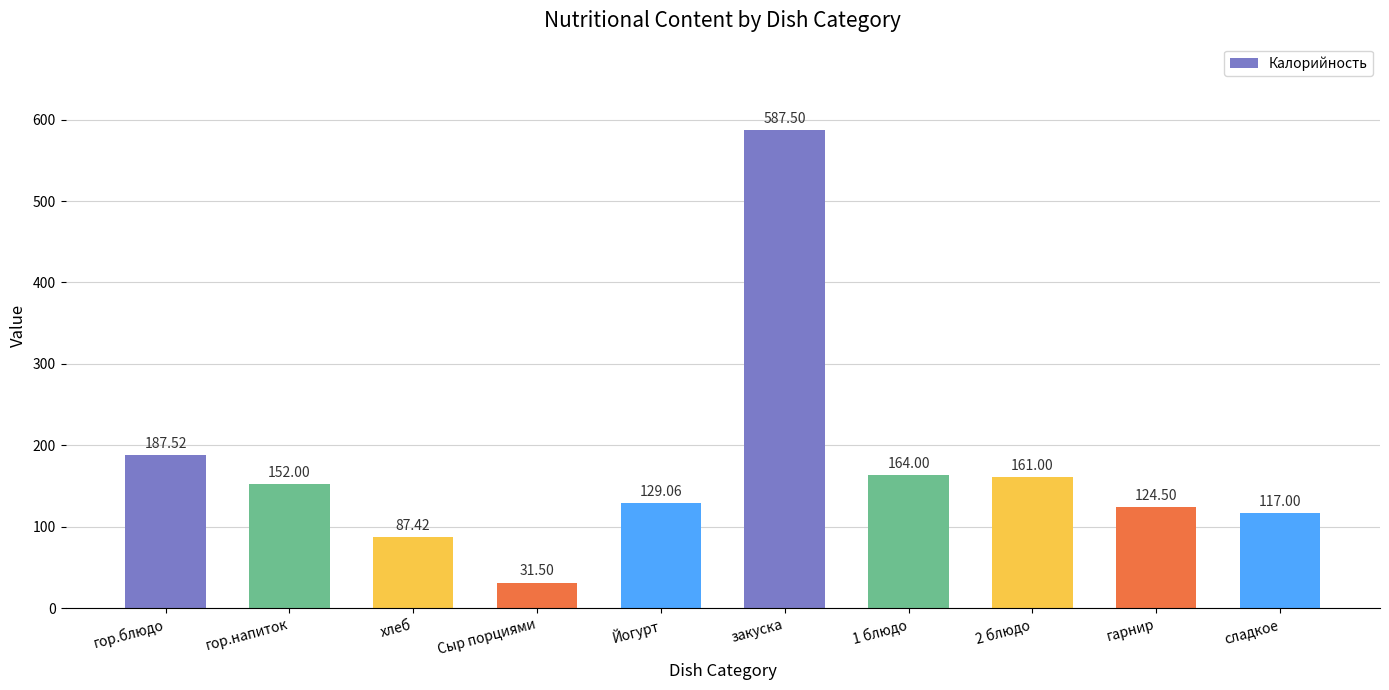

What is the average value?

174.2